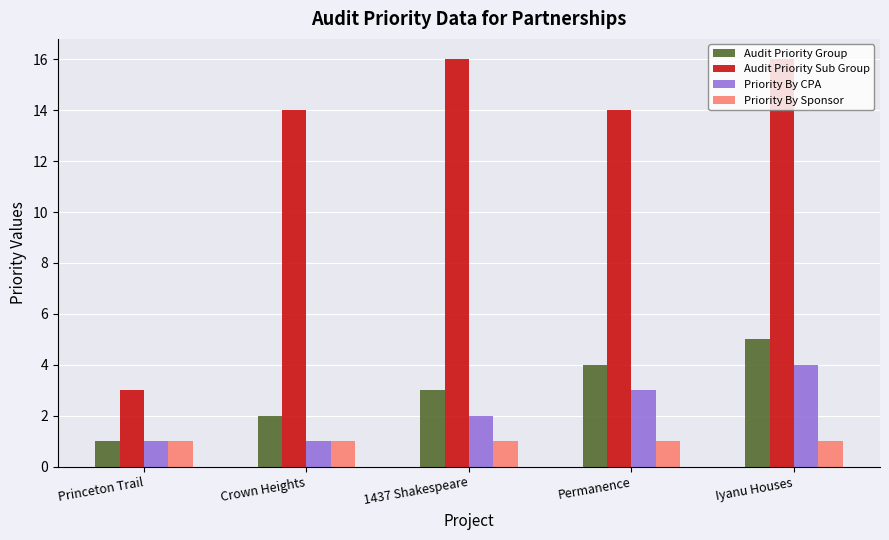

What is the average value of the Audit Priority Sub Group series?

13